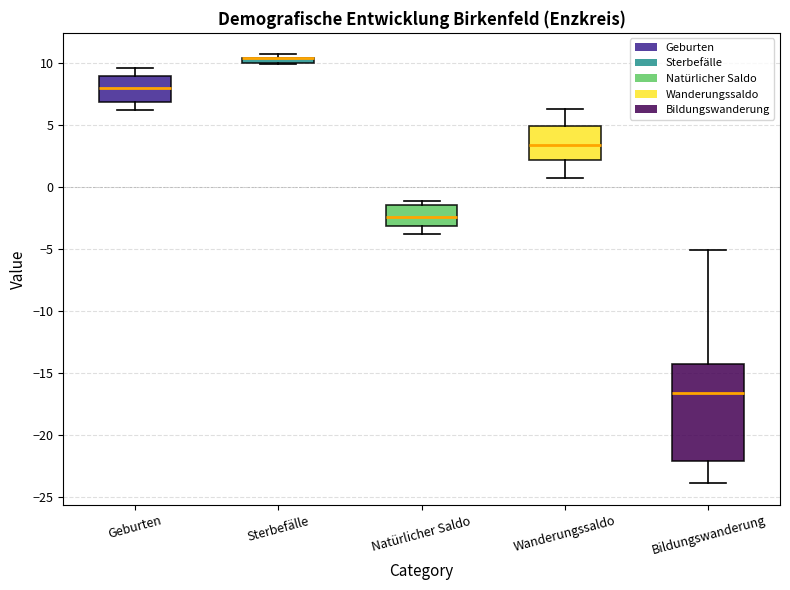

Where is the upper edge of the box for Geburten on the y-axis? The values are not printed on the chart, so give them approximately, as read against the axis.

9.0